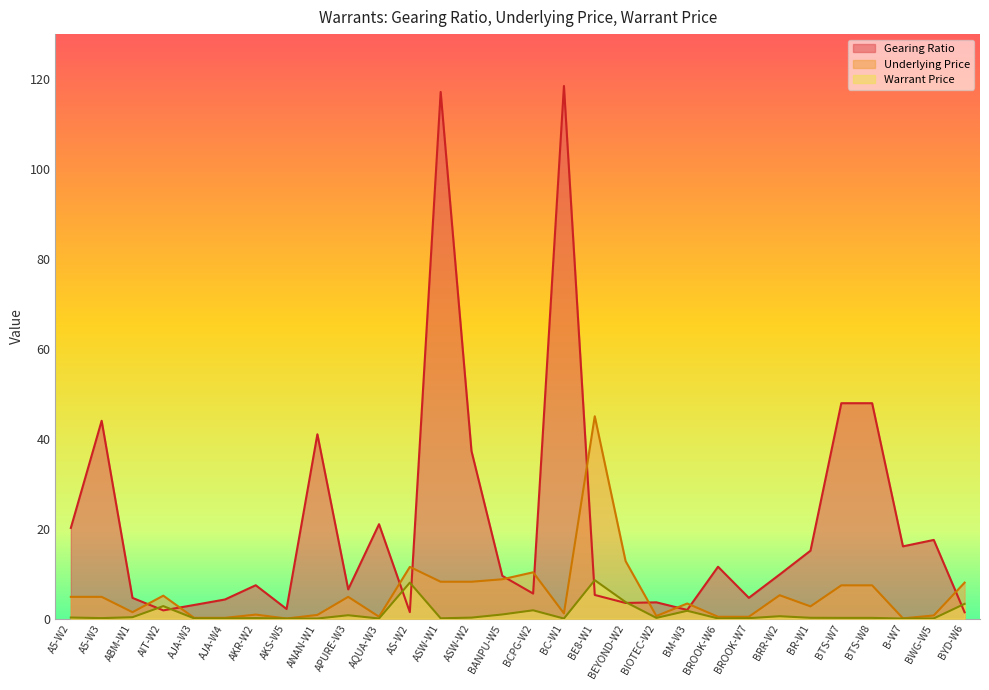

What is the sum of the Underlying Price values at ASW-W1 and BTS-W8?

15.6